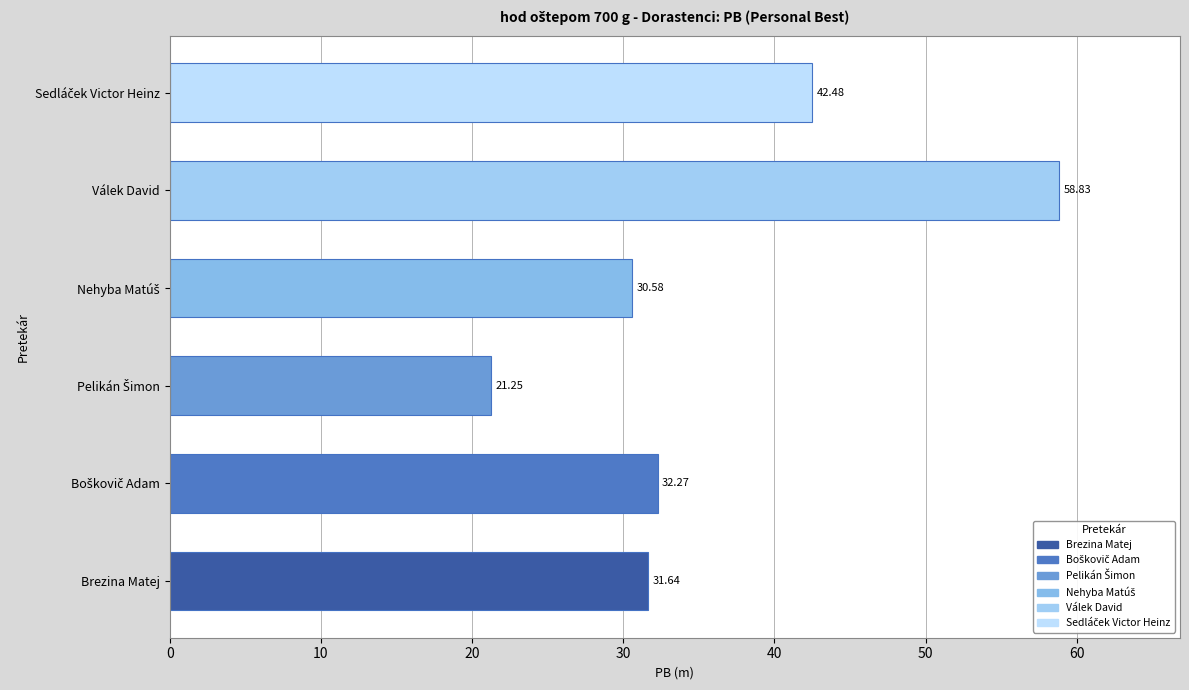

What is the average value?

36.2